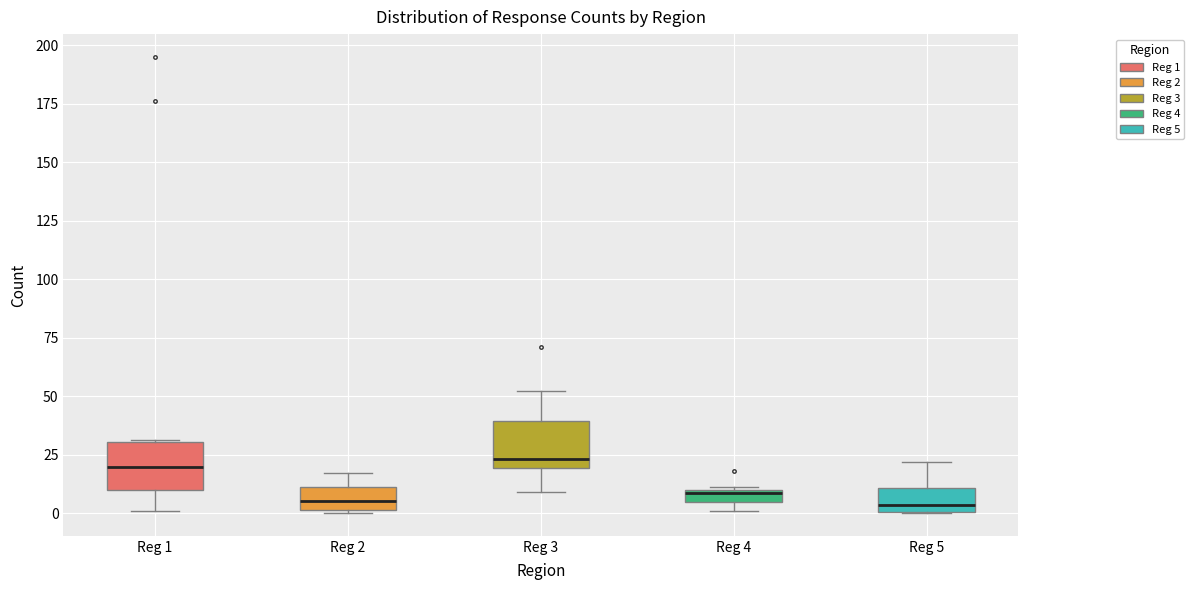

Where does the lower whisker of the box for Reg 1 end on the y-axis? The values are not printed on the chart, so give them approximately, as read against the axis.

0